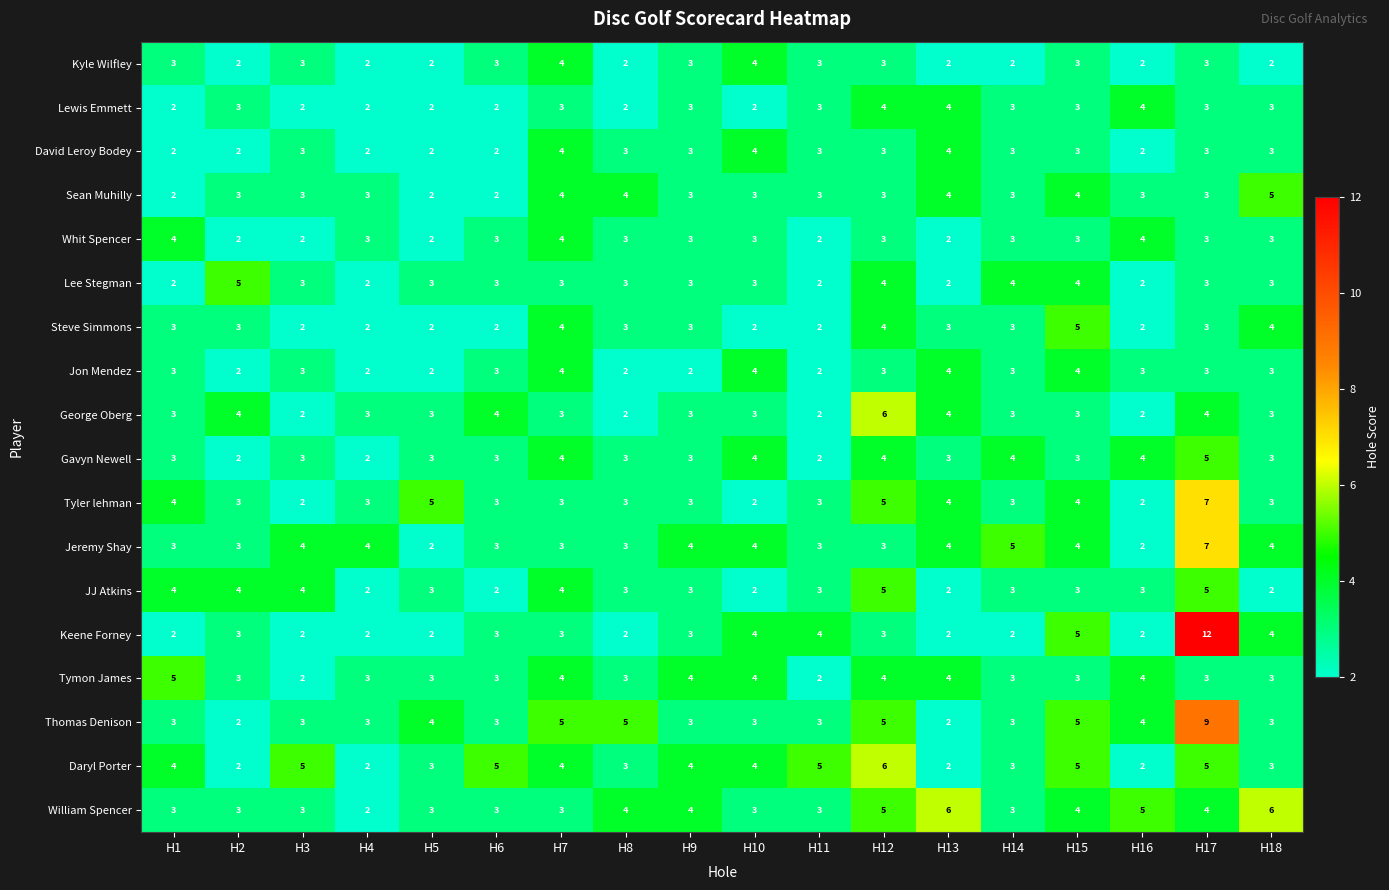

Count the number of categories in the chart.

18